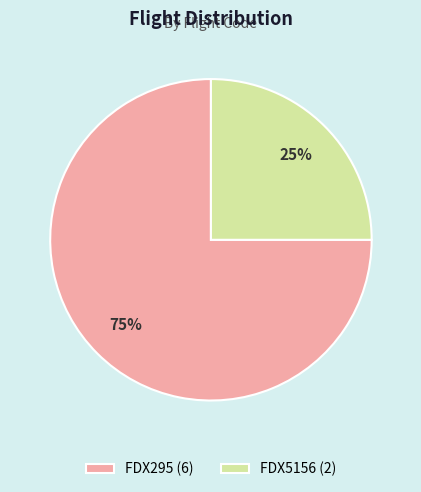

Count the number of slices in the pie.

2